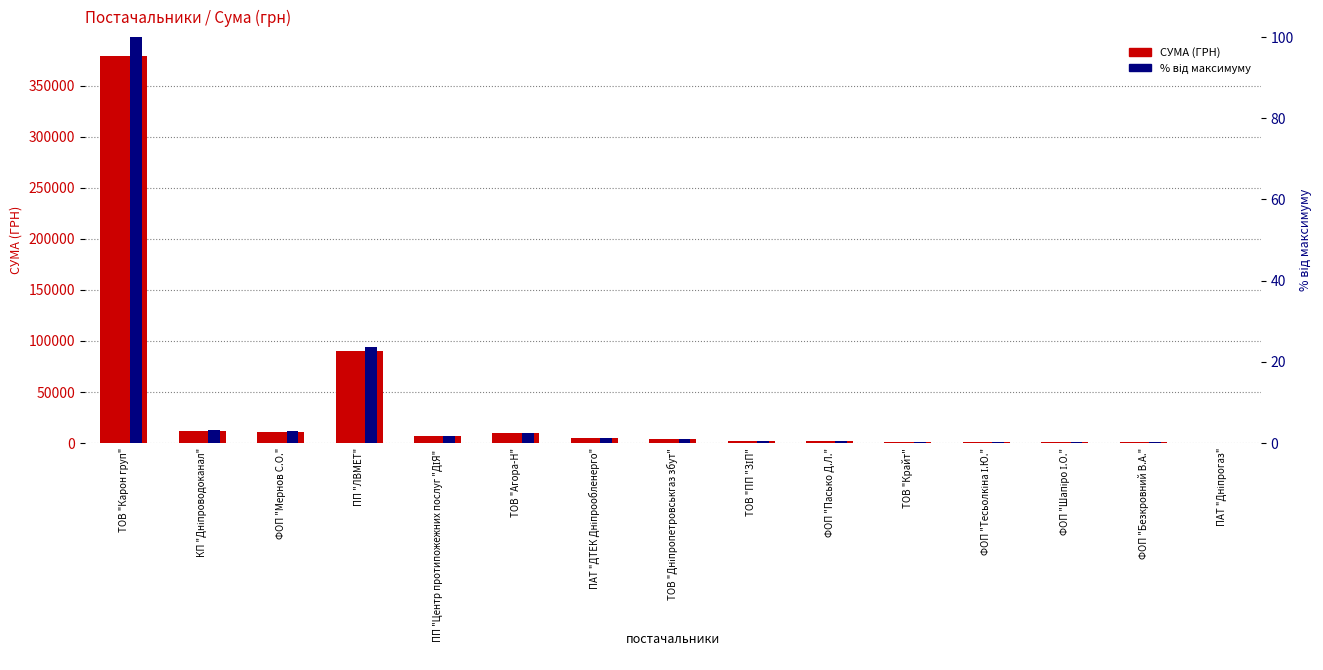

At which label does СУМА (ГРН) reach its peak?

ТОВ "Карон груп"